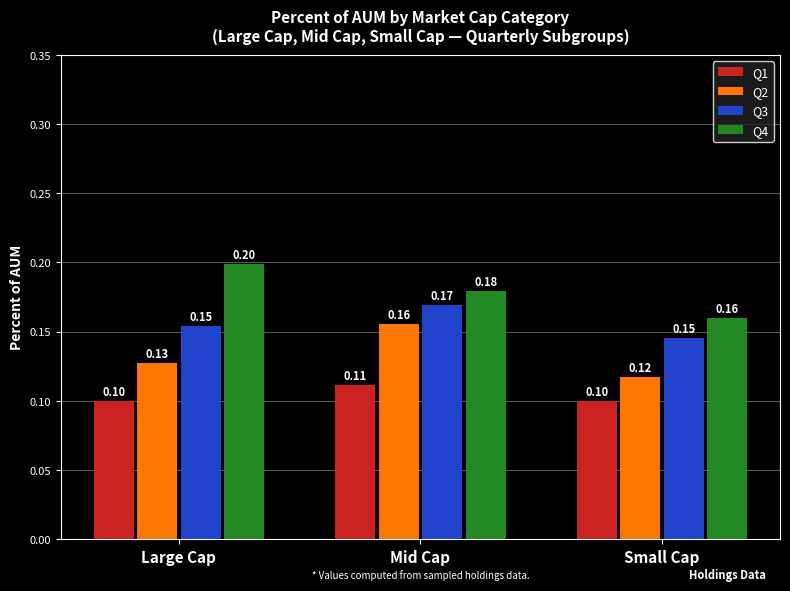

The Q2 series shows 0.3 at Mid Cap. True or false?

False